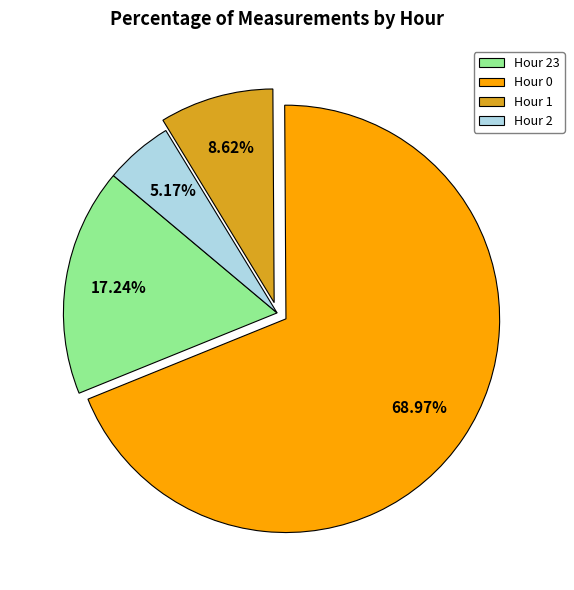

Is there any slice that represents more than half of the pie?

Yes